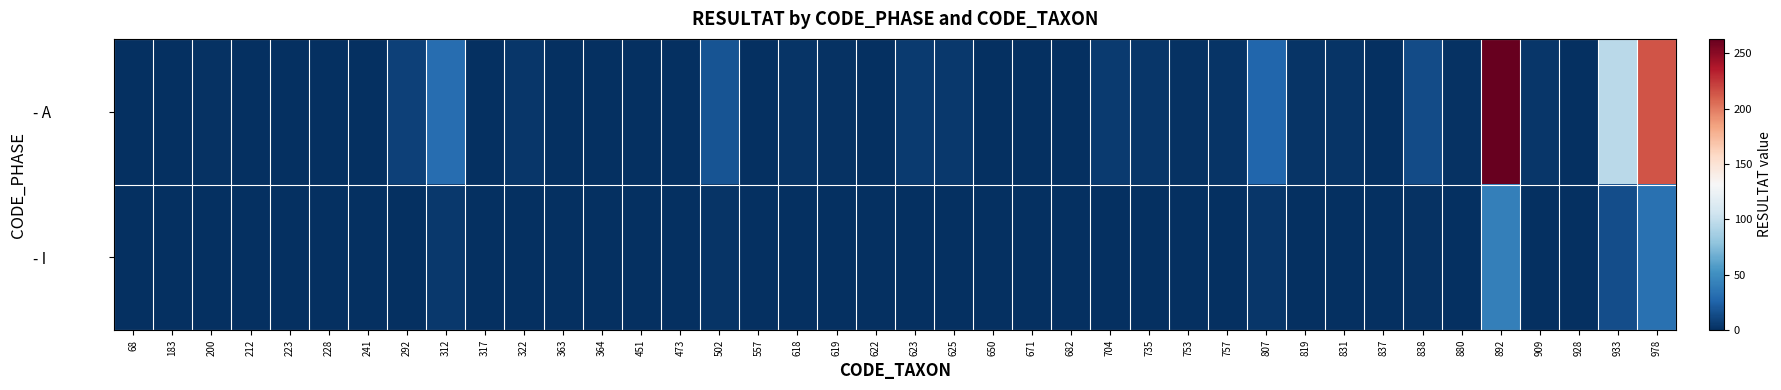

Between 838 and 623, which is larger?

838